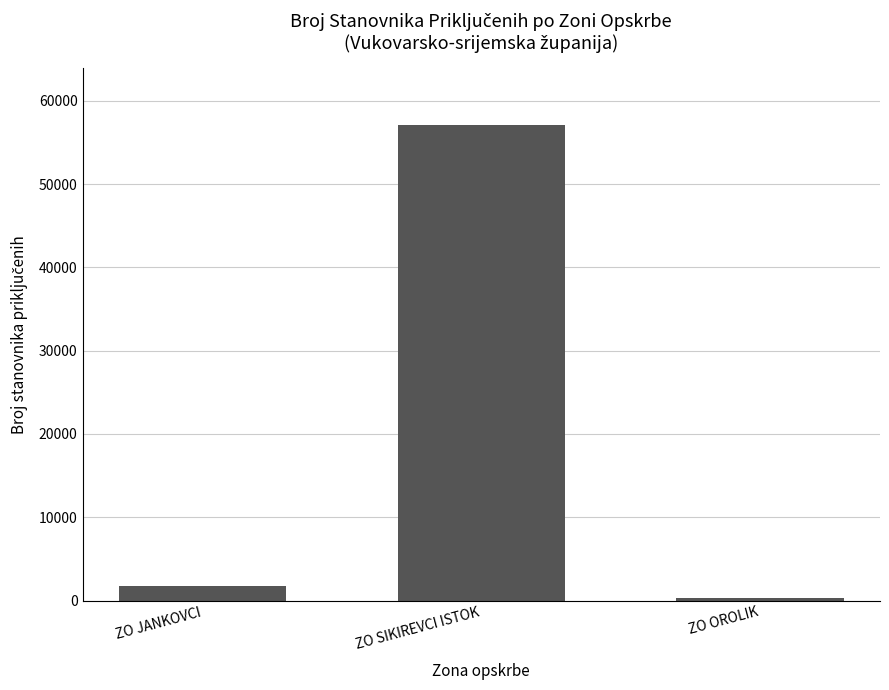

Is it true that the value at ZO JANKOVCI is 1725?

True